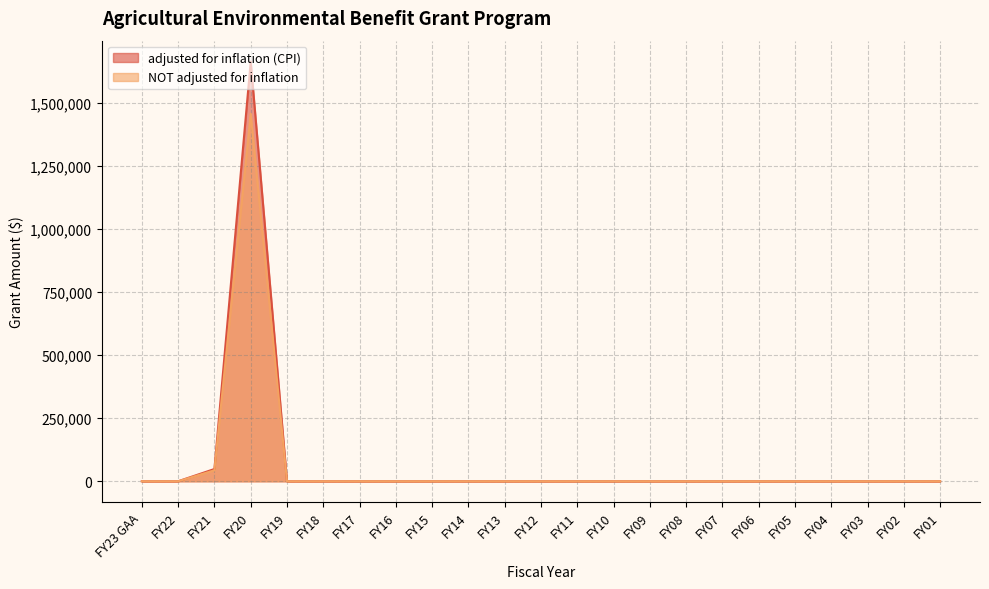

Reading right to left, list all the values displayed in this chart.

adjusted for inflation (CPI): 0	0	0	0	0	0	0	0	0	0	0	0	0	0	0	0	0	0	0	1663164	48618	0	0
NOT adjusted for inflation: 0	0	0	0	0	0	0	0	0	0	0	0	0	0	0	0	0	0	0	1456450	43550	0	0